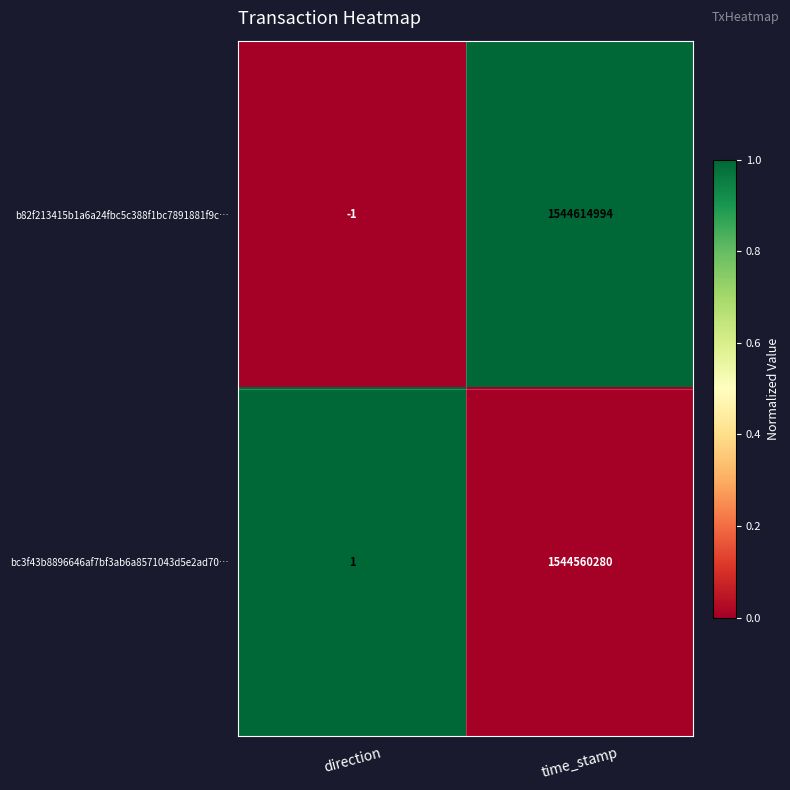

Which series has the widest spread of values?

b82f213415b1a6a24fbc5c388f1bc7891881f9c…